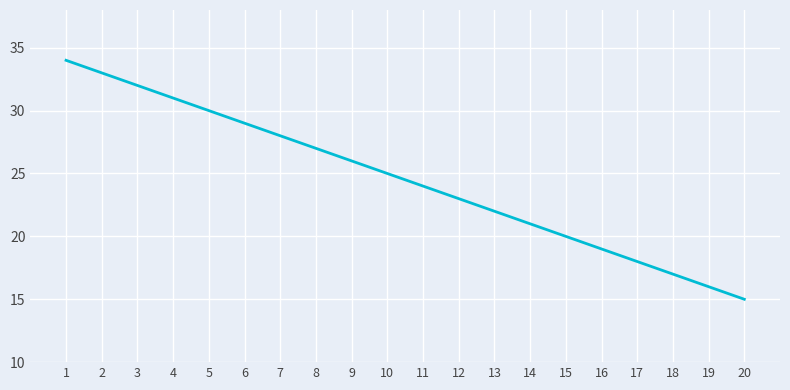

The value at 6 is 40. True or false?

False